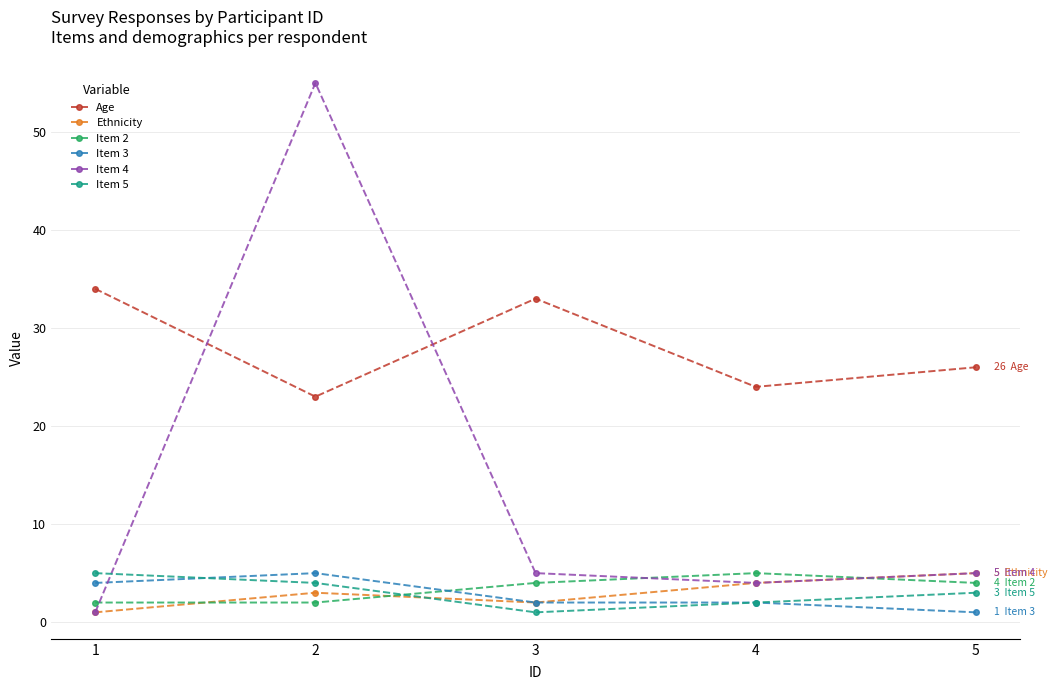

The Item 2 series shows 5 at 4. True or false?

True